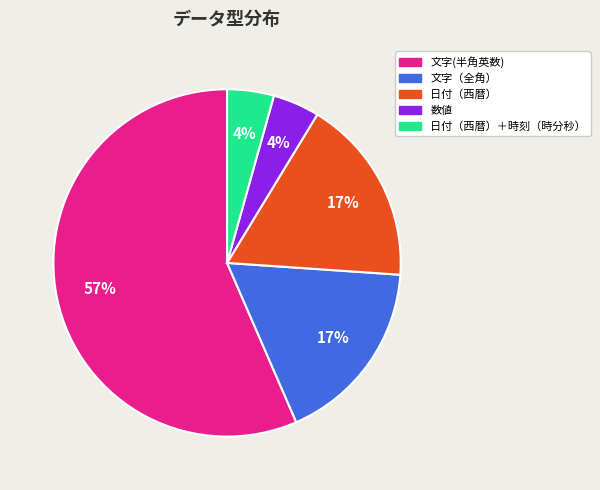

Count the number of slices in the pie.

5